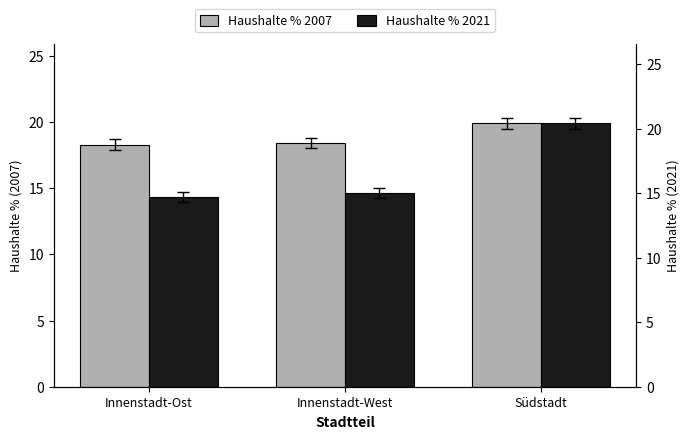

At which category is the sum across all series the highest?

Südstadt